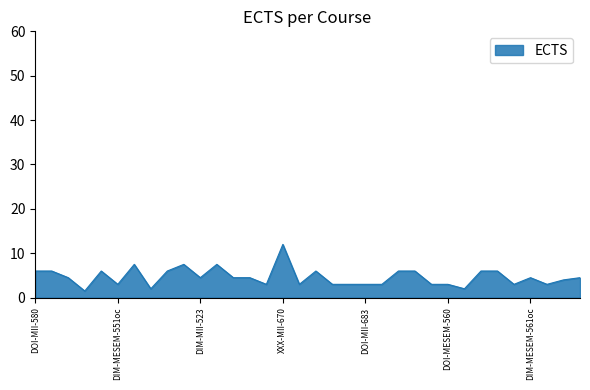

What is the difference between the maximum and minimum values?

10.5